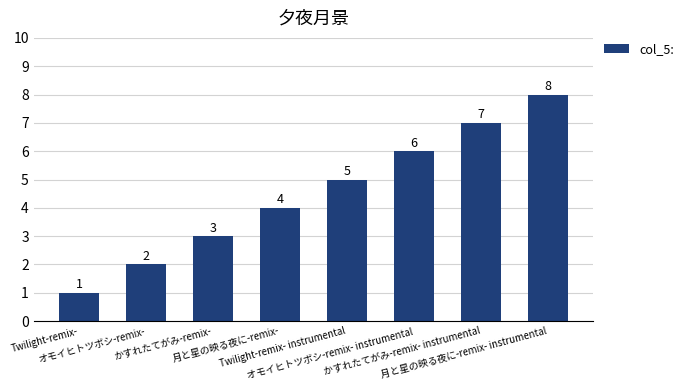

What is the sum of all values?

36